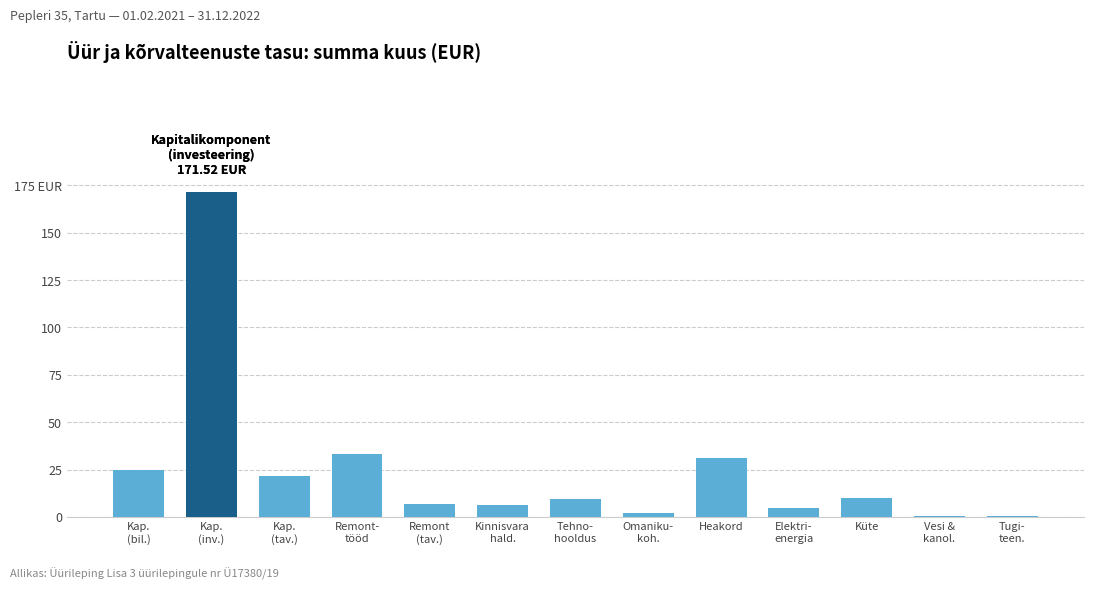

Between Küte and Vesi &
kanol., which is larger?

Küte